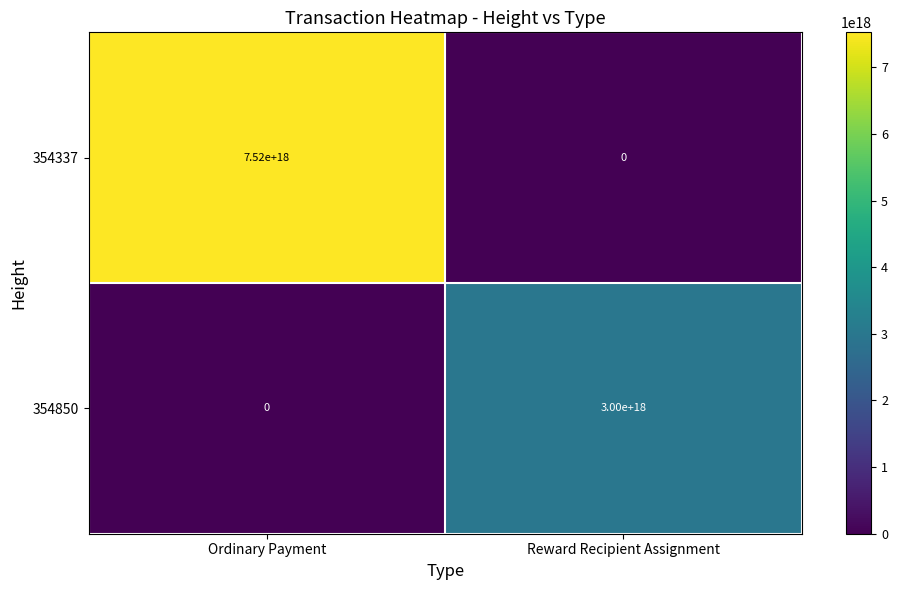

Which label corresponds to the largest value in the chart?

Ordinary Payment